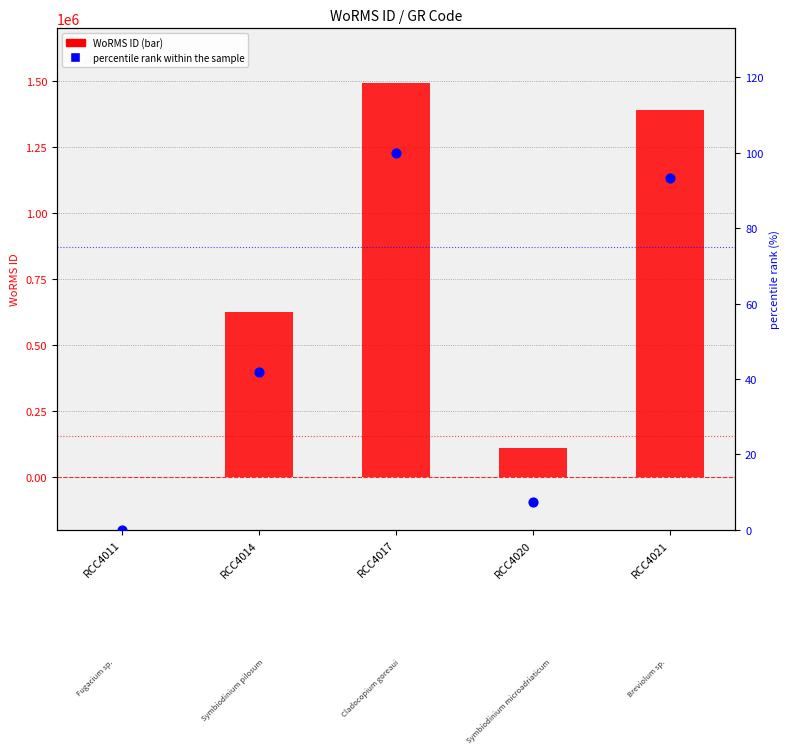

Which series reaches the maximum Y coordinate?

WoRMS ID